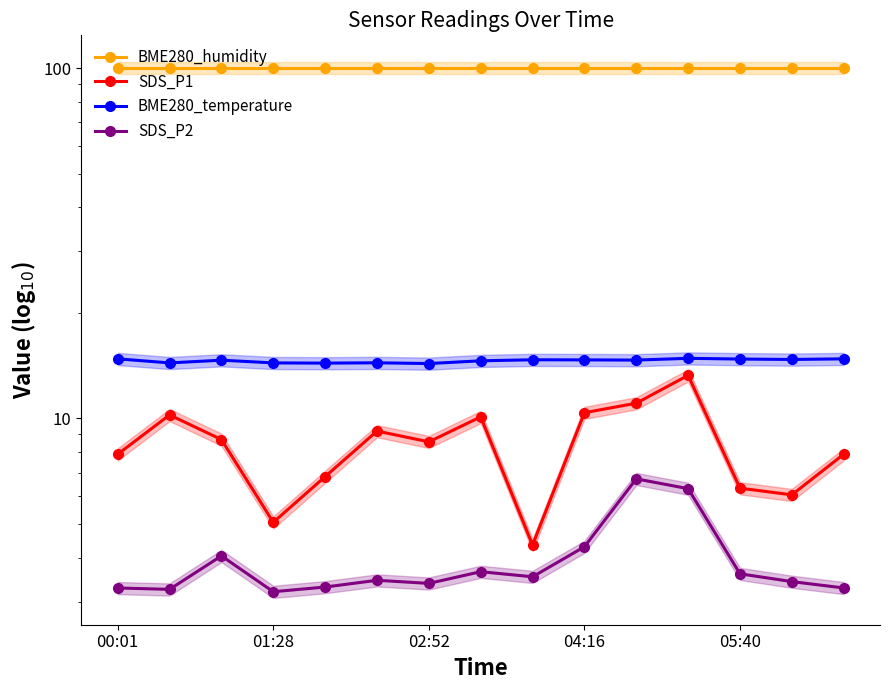

At 10, list the series in order from largest to smallest.

BME280_humidity, BME280_temperature, SDS_P1, SDS_P2